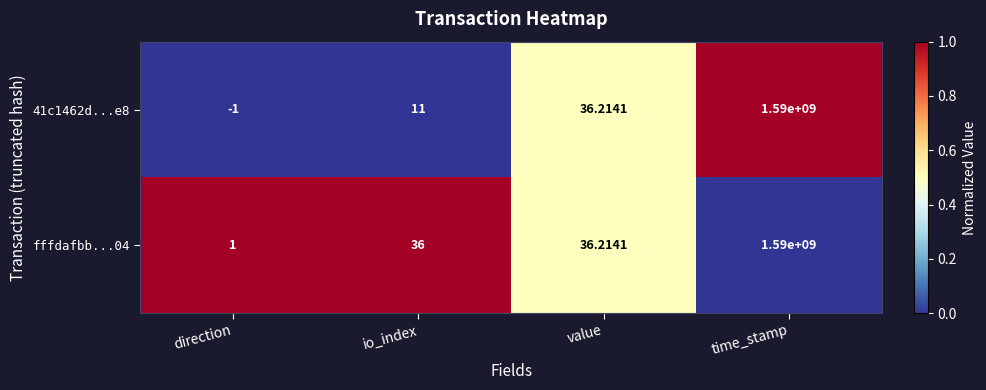

List the labels in order of 41c1462d...e8 value, largest first.

time_stamp, value, io_index, direction